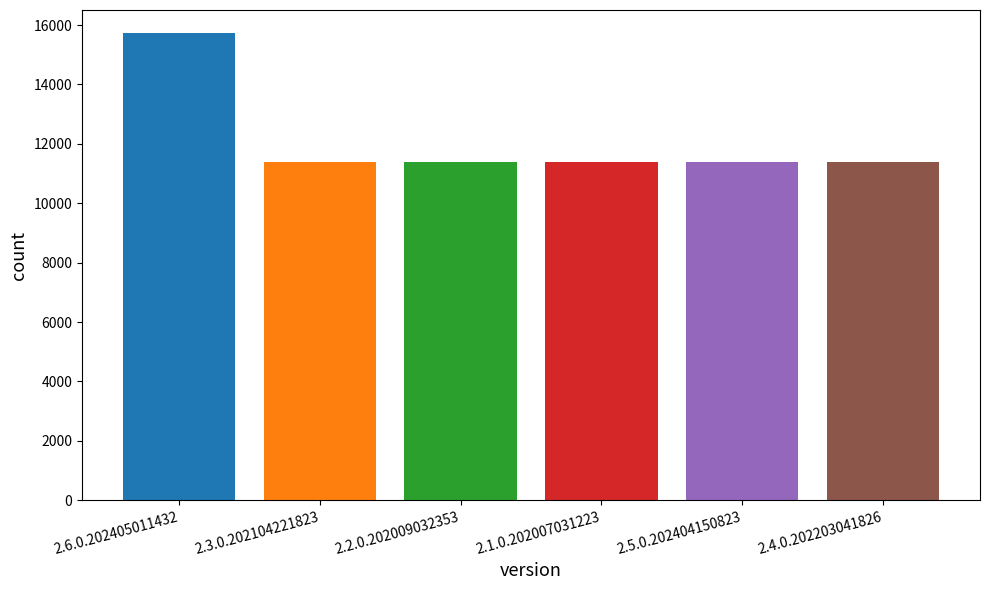

What is the minimum value shown in the chart?

11394